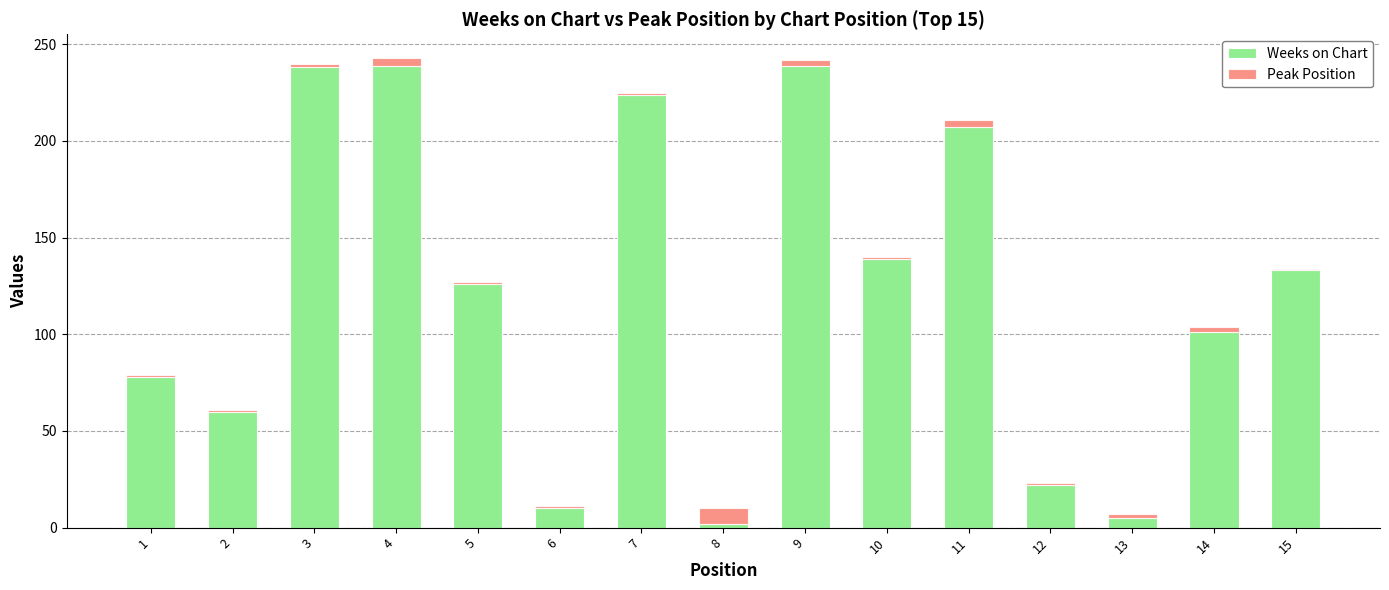

Are the bars horizontal?

No